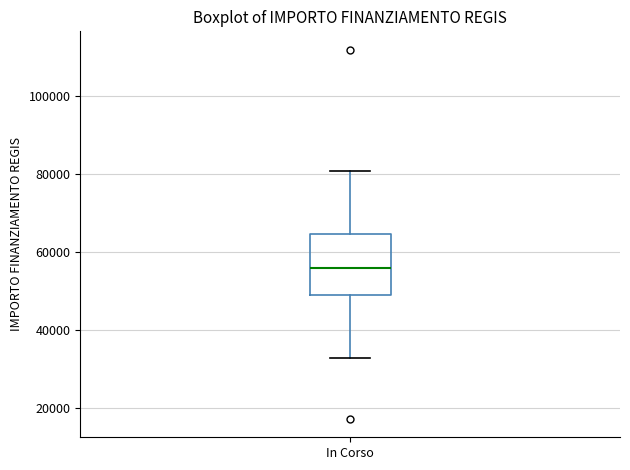

Read this box plot against the y-axis: the position of the median line, the range covered by the box, and the ends of both whiskers. The values are not printed on the chart, so give them approximately, as read against the axis.

median 56000, box 50000 to 64000, whiskers 32000 to 80000